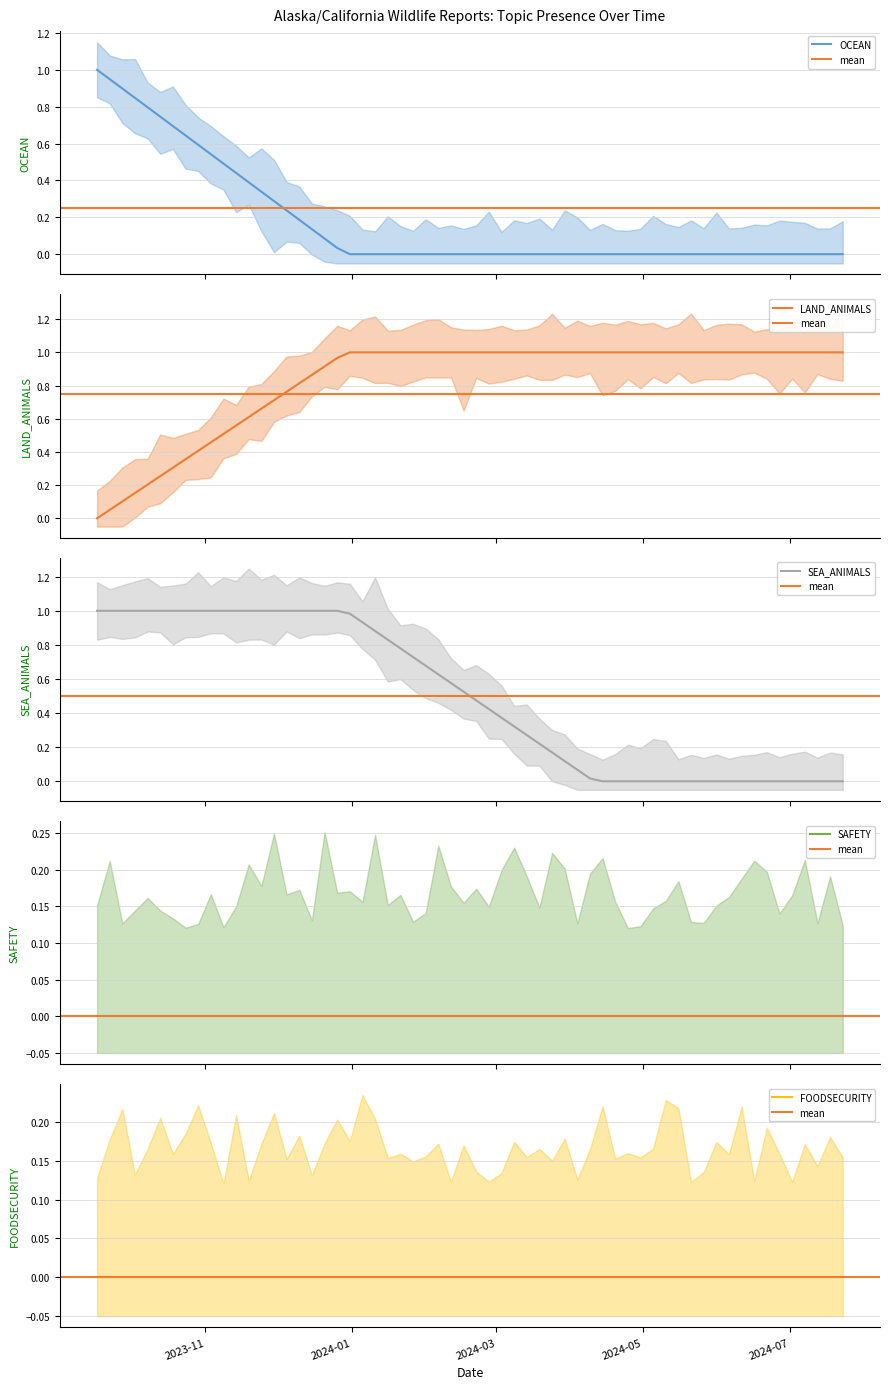

What is the difference between the highest and lowest values at 2024-07-09?

1